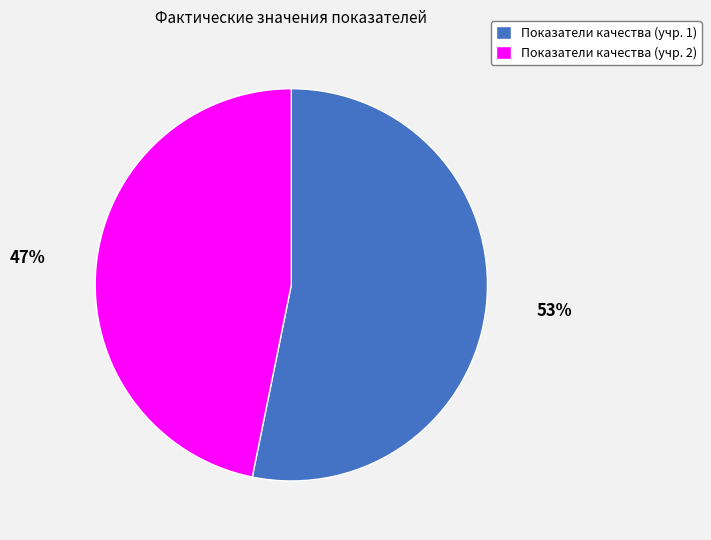

Does any single category account for the majority?

Yes